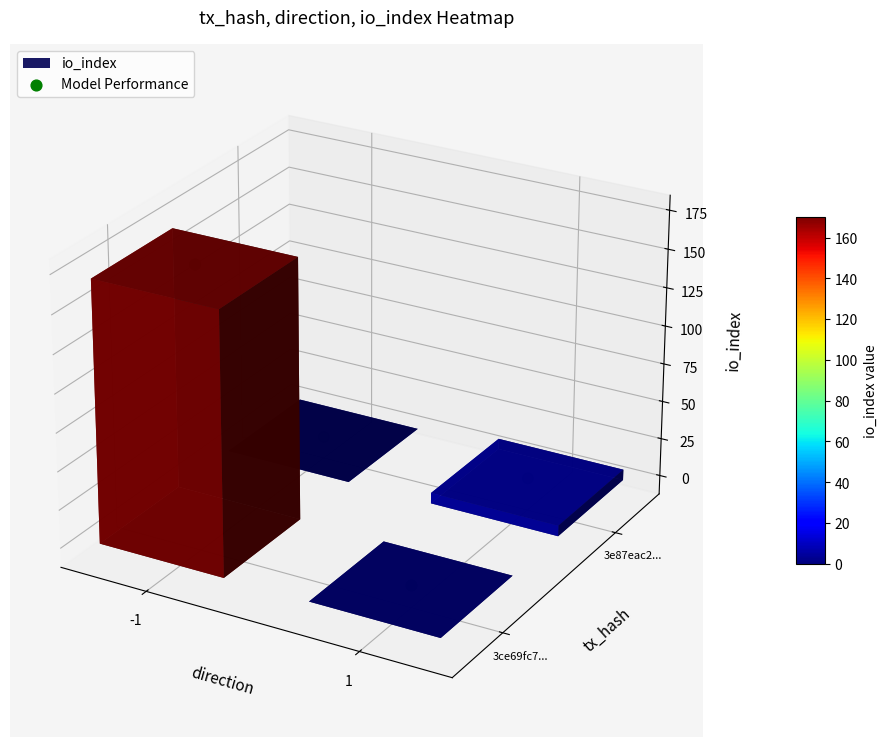

What is the smallest value displayed?

-0.1